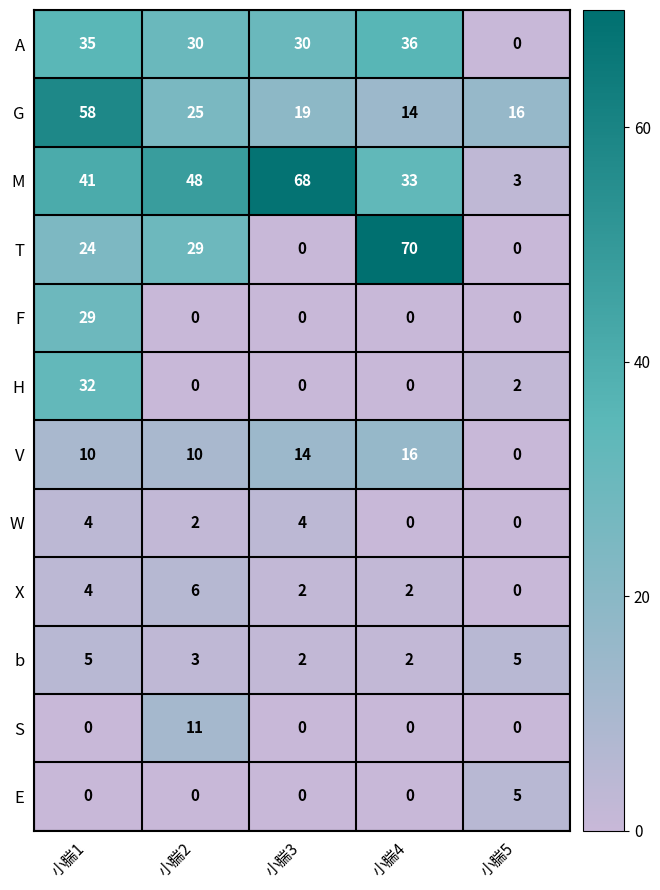

What is the highest value of the b series?

5